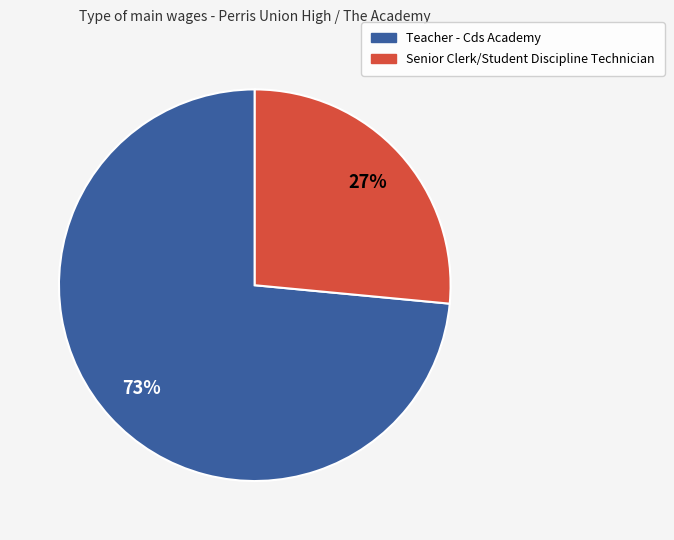

Count the number of slices in the pie.

2